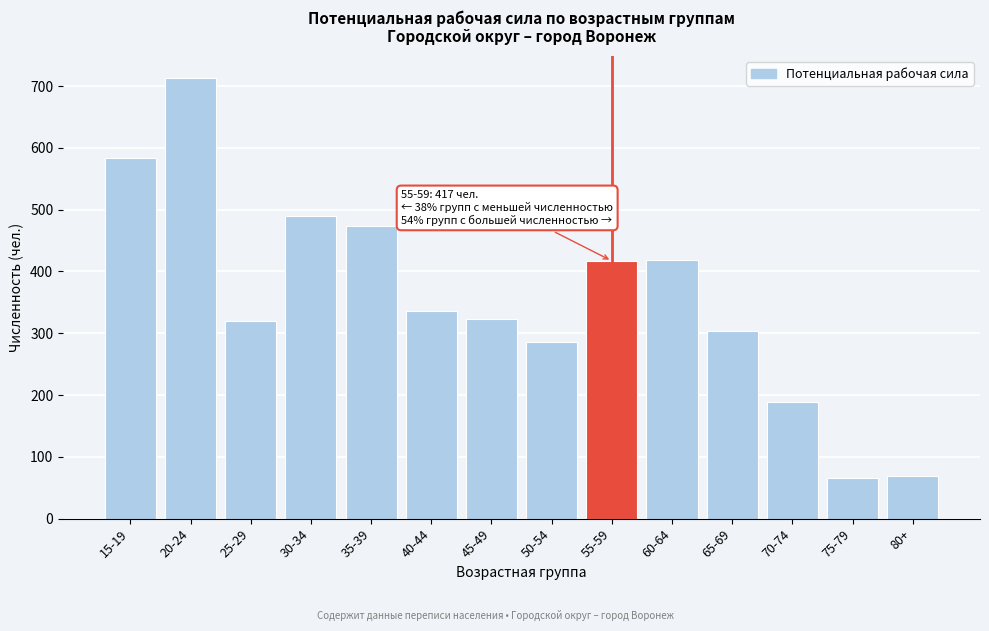

What is the label of the 10th bar from the left?

60-64